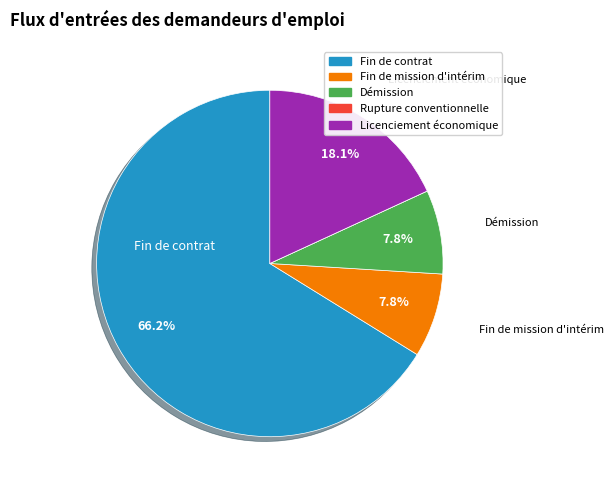

To the nearest percent, what is the average slice percentage?

20%